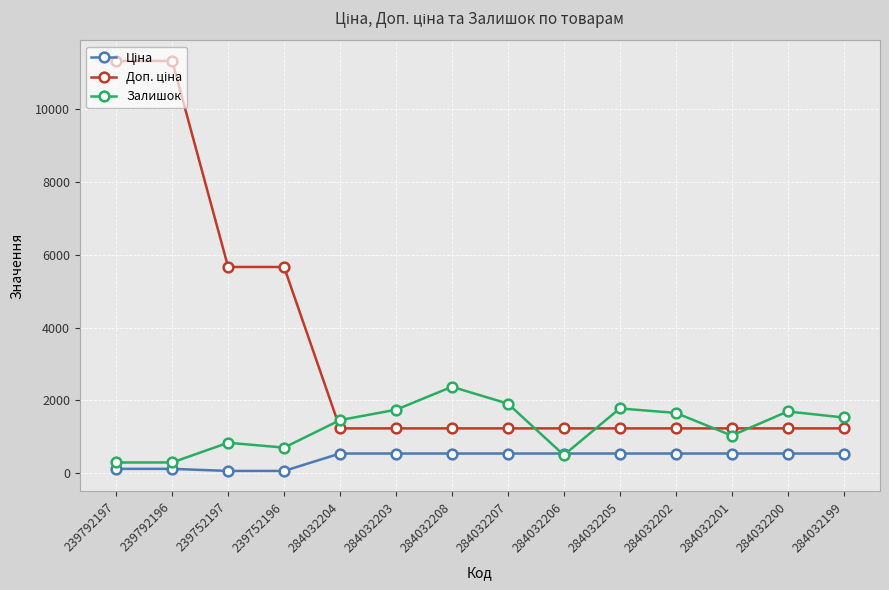

Which series changed the most between 284032206 and 284032199?

Залишок